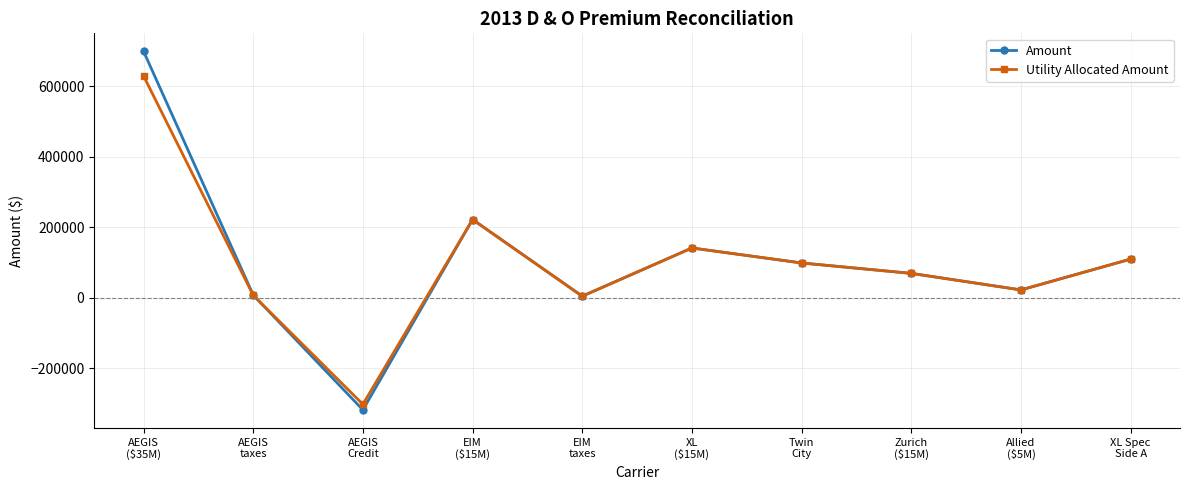

At which category does Utility Allocated Amount reach its first local valley?

AEGIS
Credit